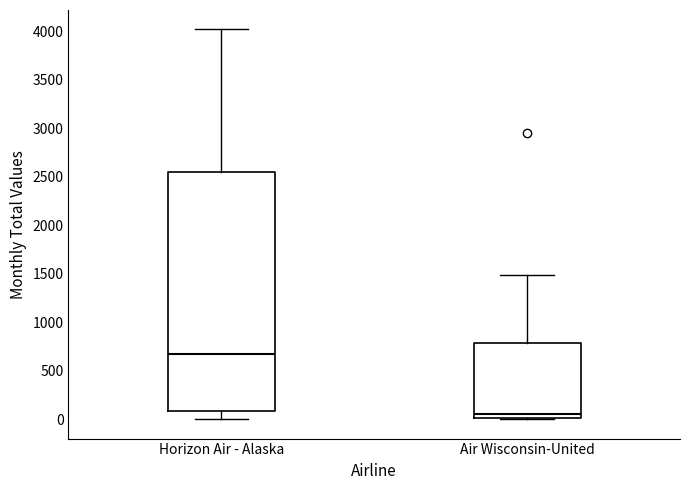

Which box has the lowest median line?

Air Wisconsin-United